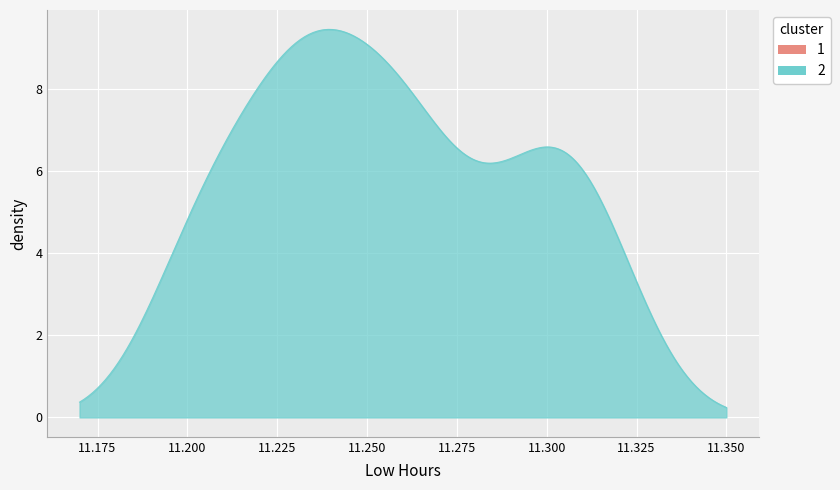

What is the difference between the second highest and second lowest values?

9.2